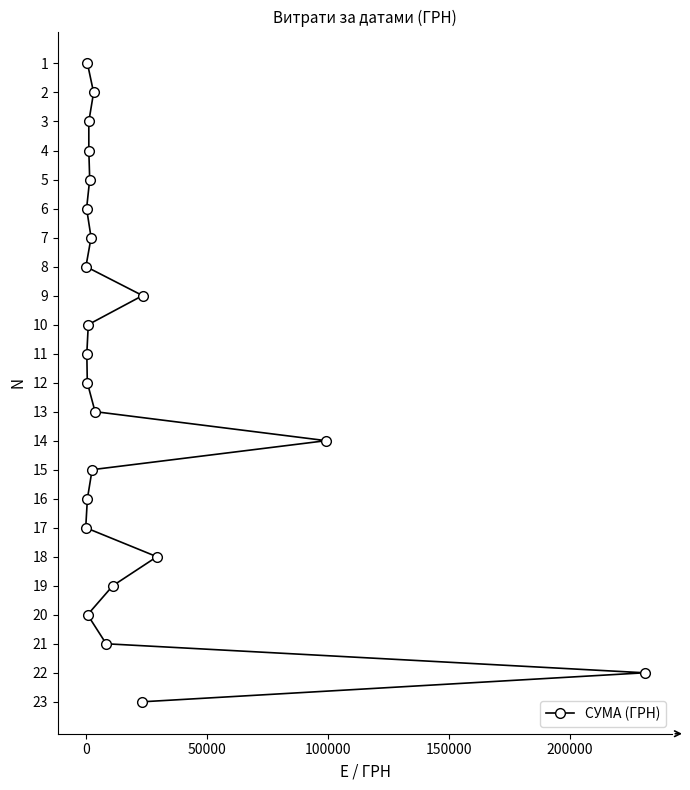

What is the difference between the maximum and minimum values?

22